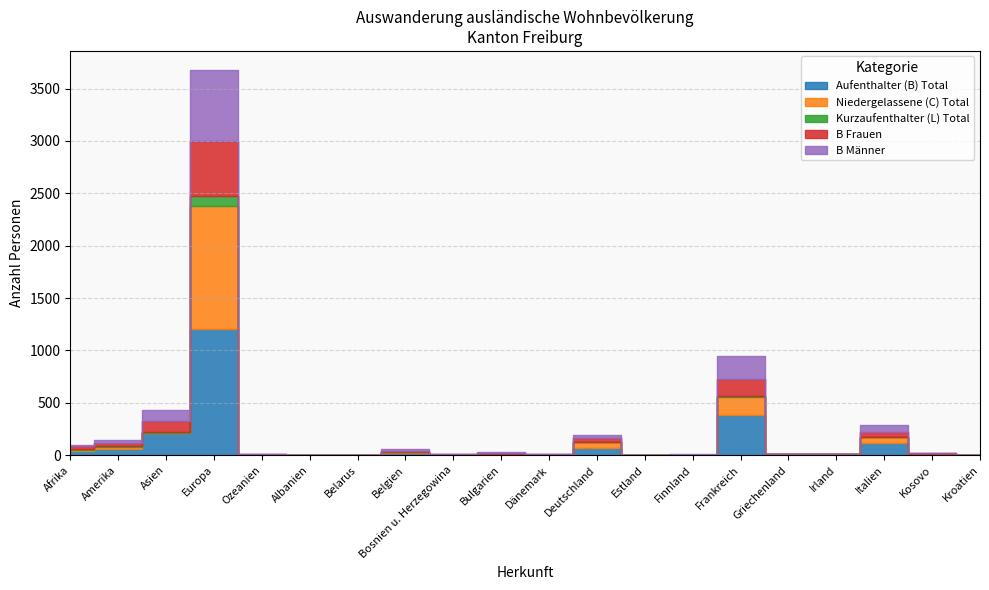

Rank the series at Estland from lowest to highest value.

Niedergelassene (C) Total, Kurzaufenthalter (L) Total, B Frauen, Aufenthalter (B) Total, B Männer